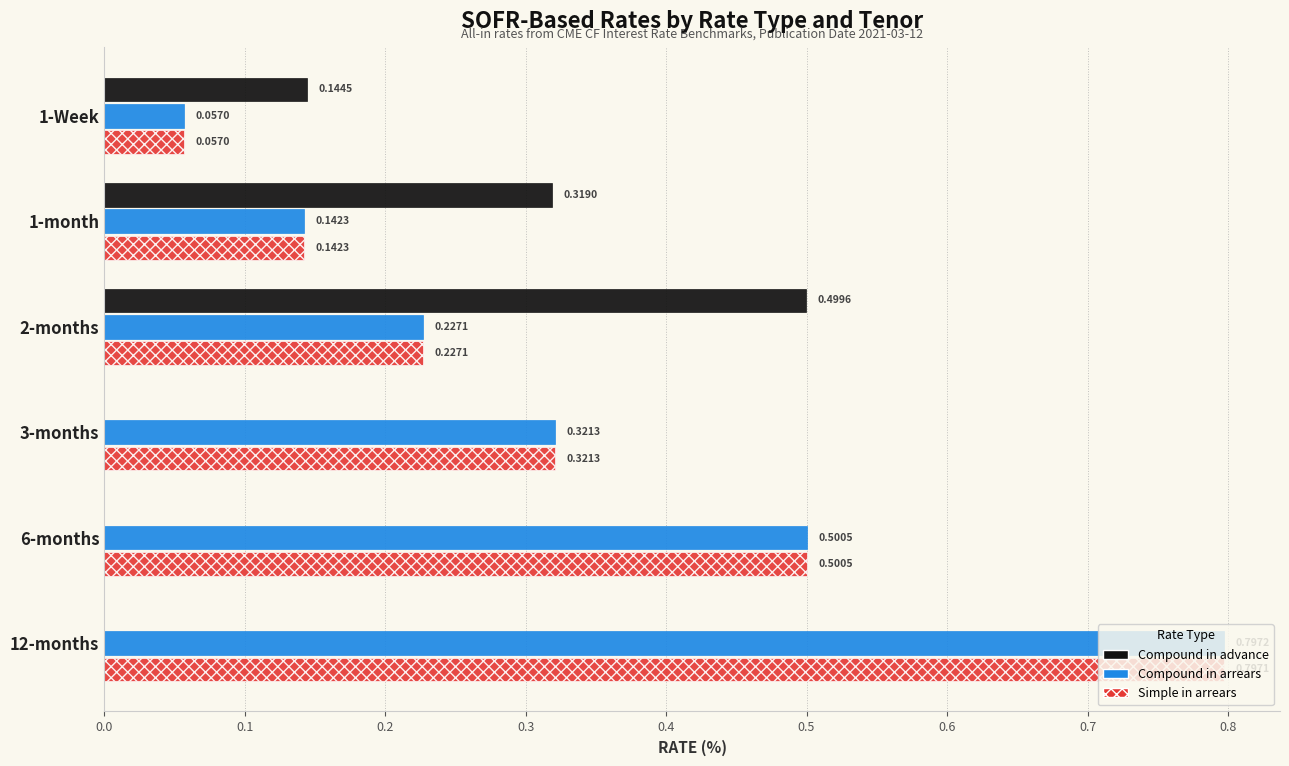

What is the sum of the Simple in arrears values at 6-months and 3-months?

0.8